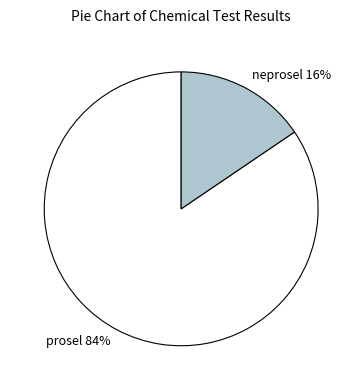

To the nearest percent, what is the average slice percentage?

50%